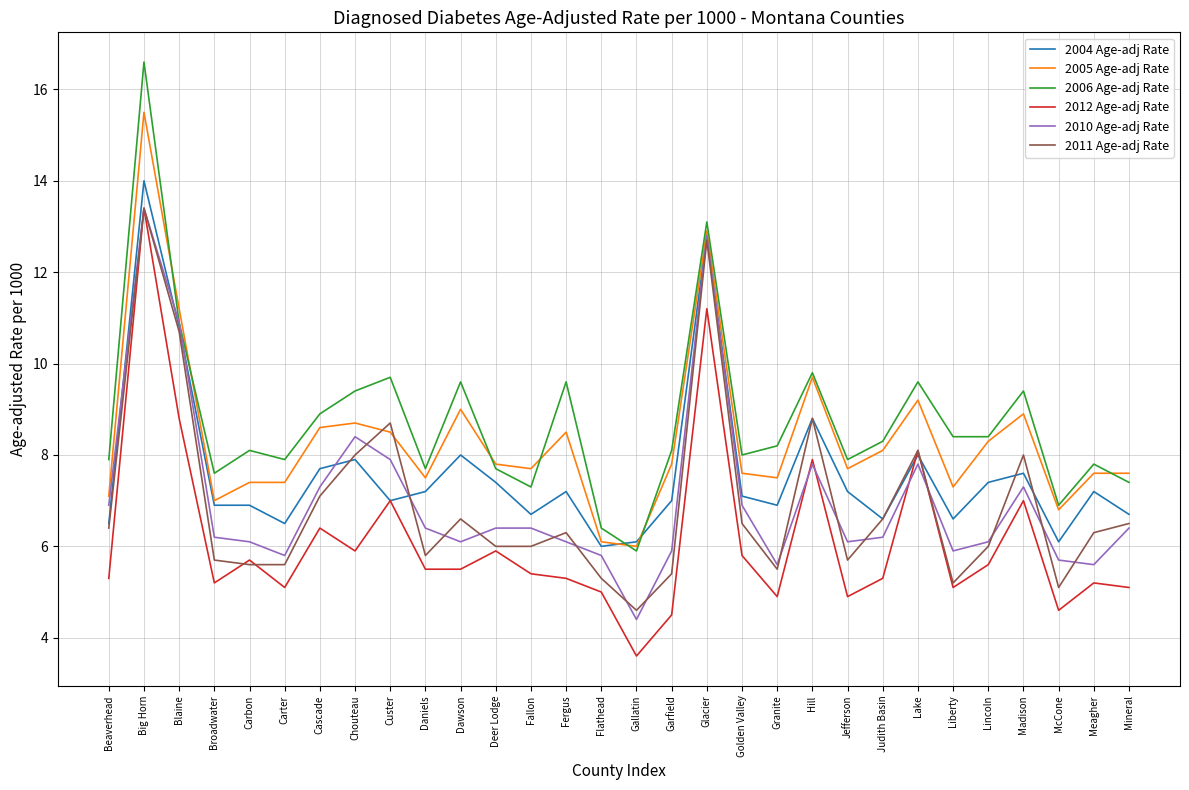

What position from the right is Madison?

4